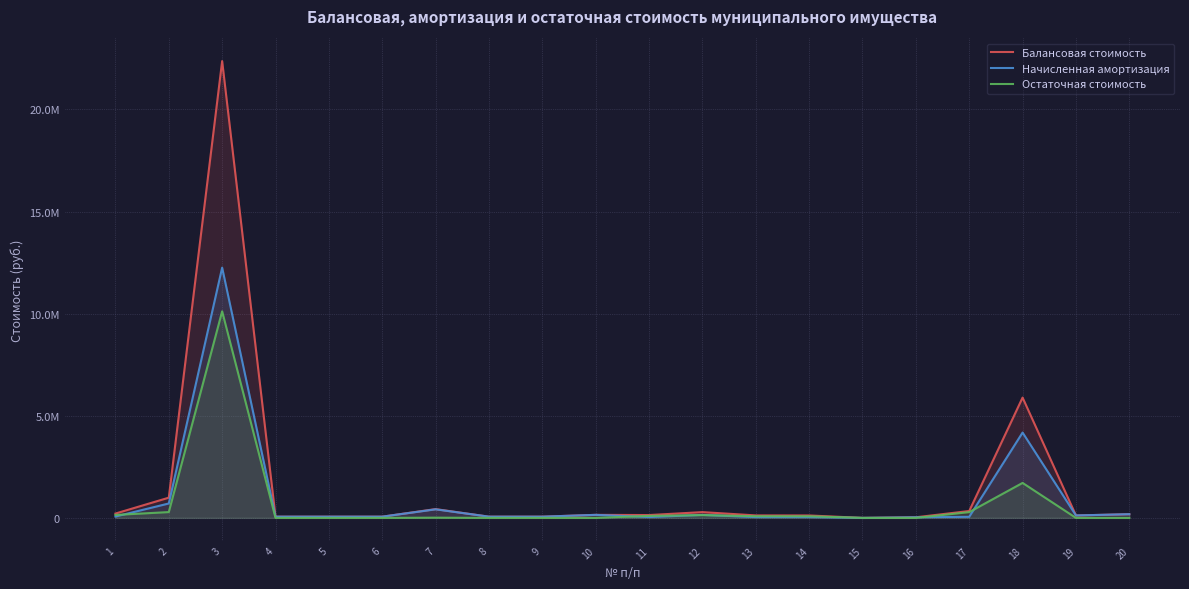

How many times do Начисленная амортизация and Остаточная стоимость cross each other?

6